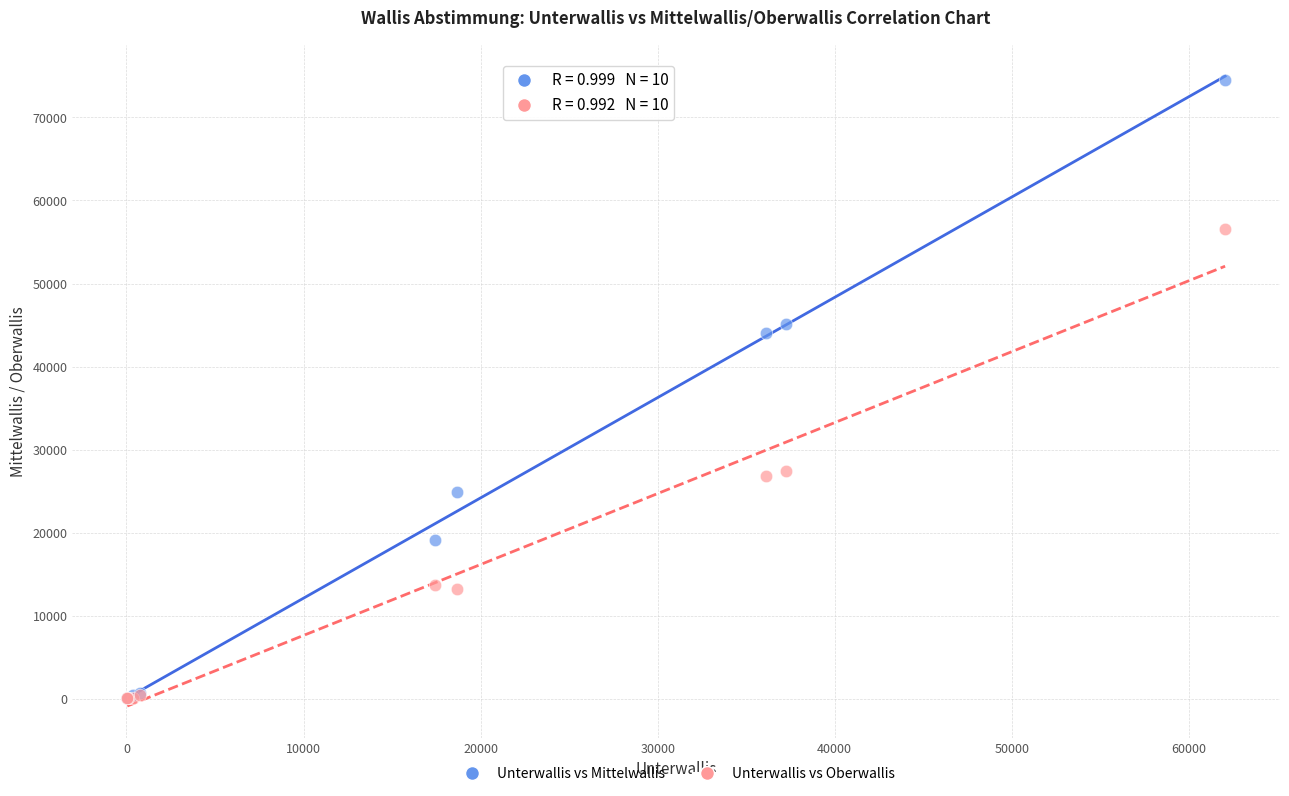

What are all the series names shown in the legend?

Unterwallis vs Mittelwallis, Unterwallis vs Oberwallis